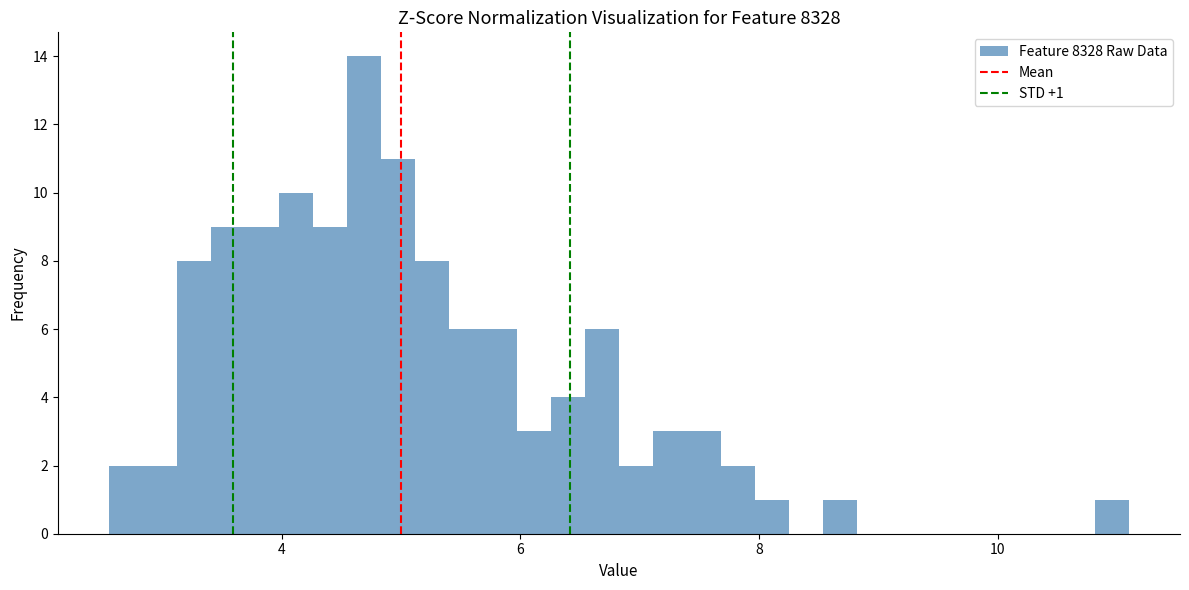

Around what value on the x-axis is the tallest bar? Give the approximate position of its centre, as read against the axis.

4.6